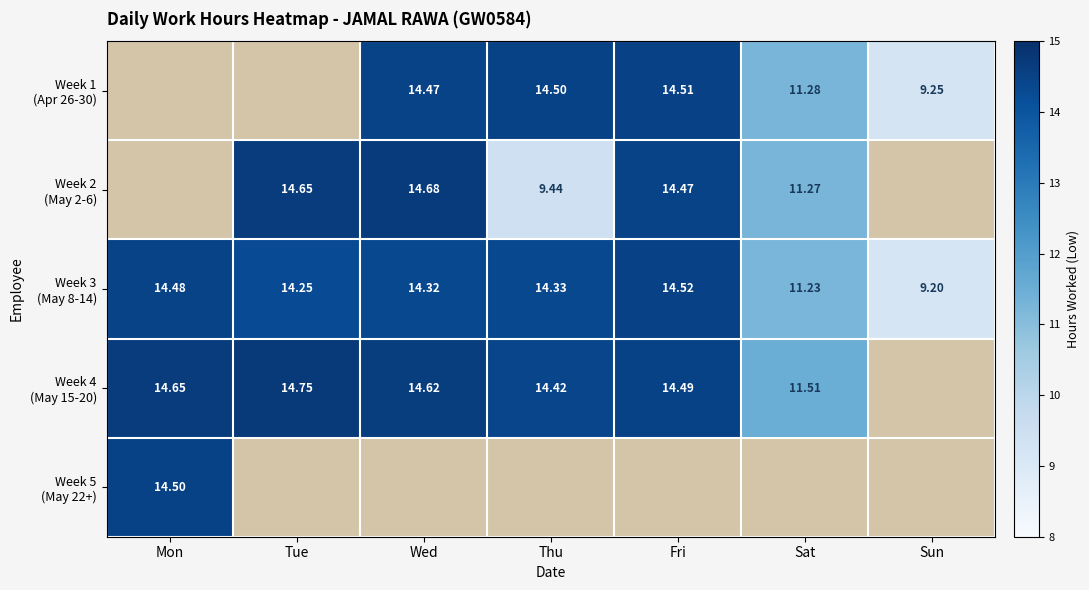

The value of Week 1 (Apr 26-30) at Thu is 5.6. True or false?

False